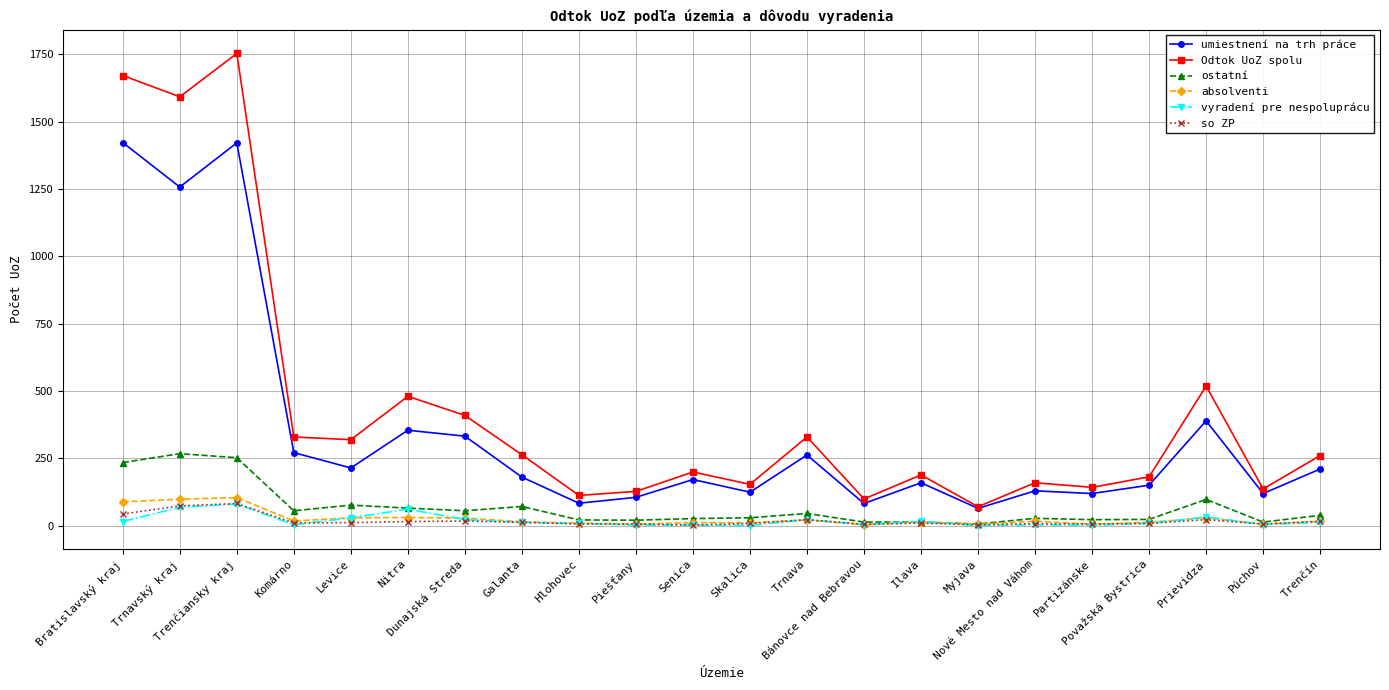

At how many categories does at least one series exceed 552?

3